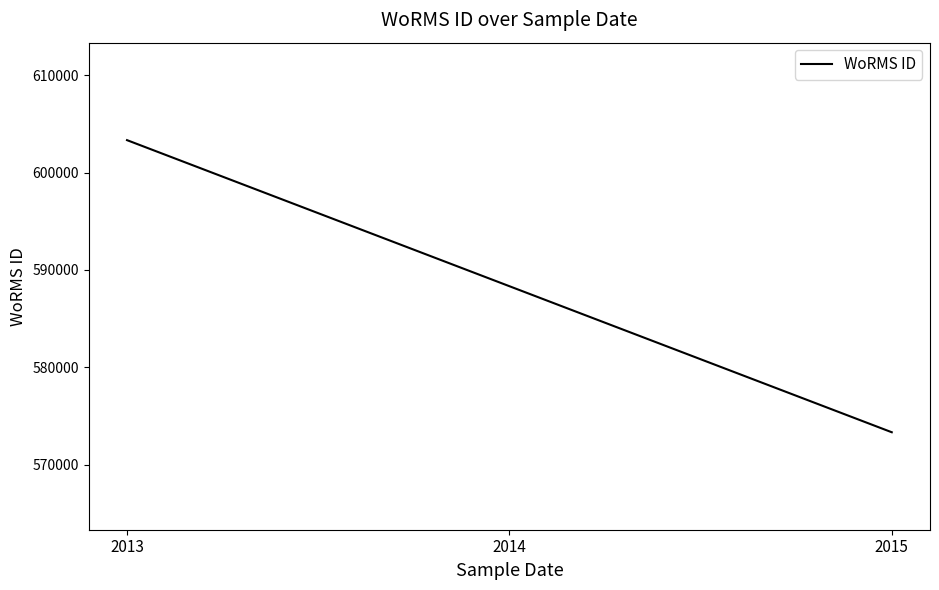

Is this an area chart (filled region under the line)?

No